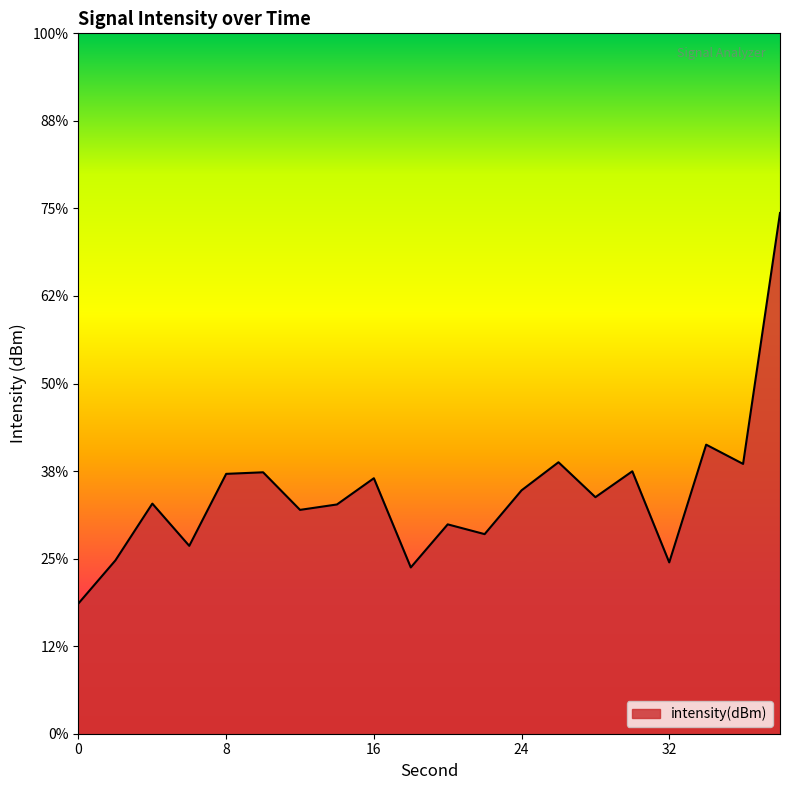

What value does the data have at 8?

-123.9